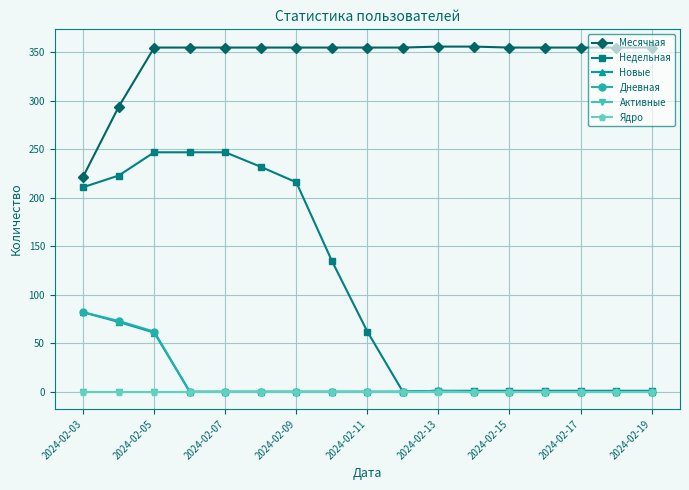

Is this an area chart (filled region under the line)?

No